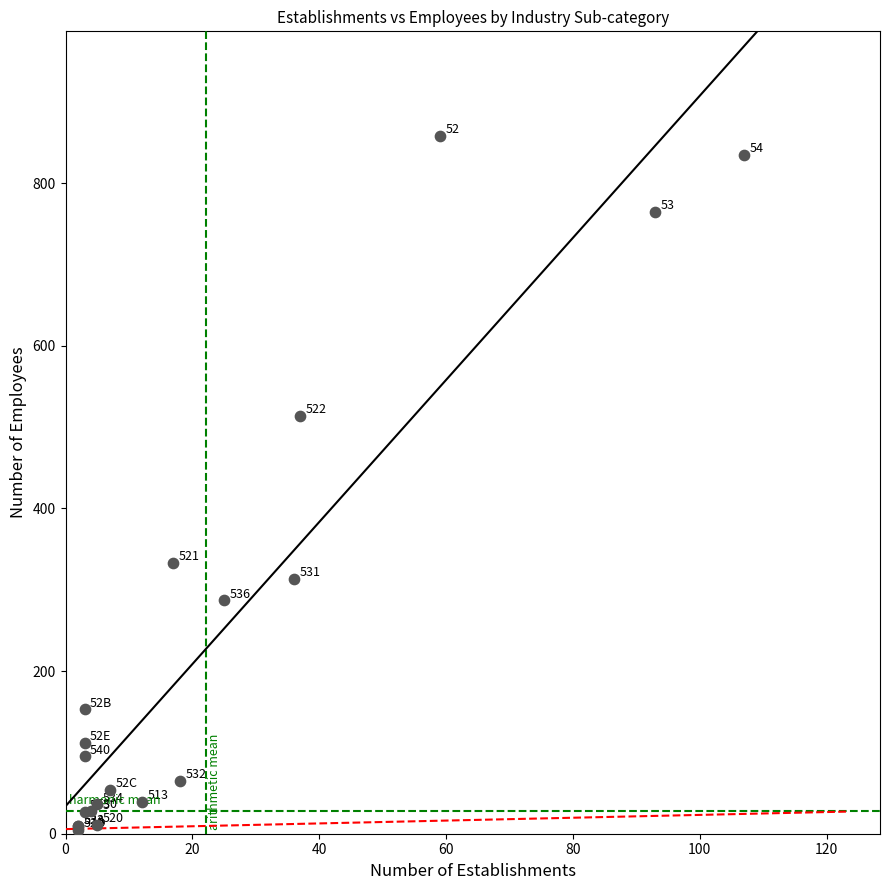

What Y value in the scatter plot is closest to 431?

514